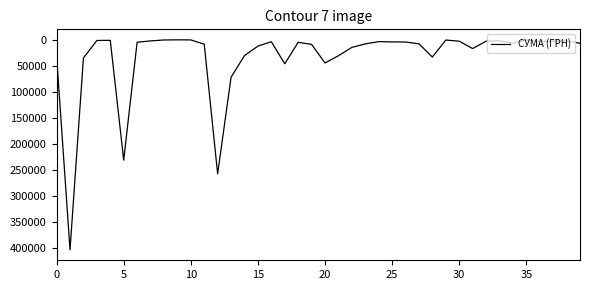

Count the number of data series in this chart.

1